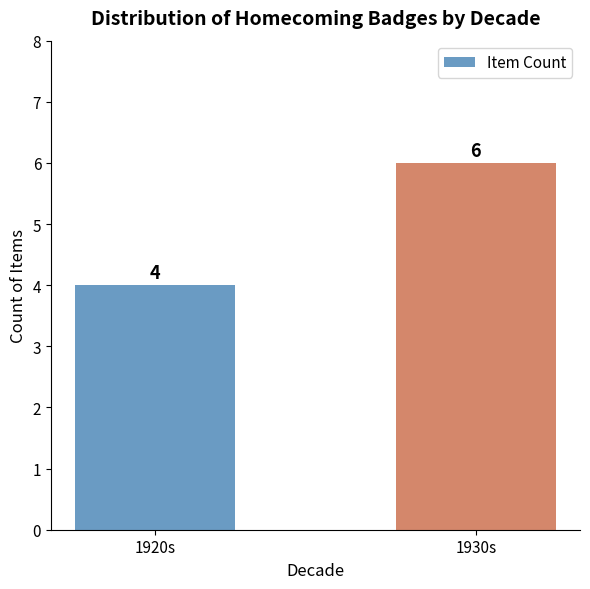

True or false: the data shows 6 at 1930s.

True